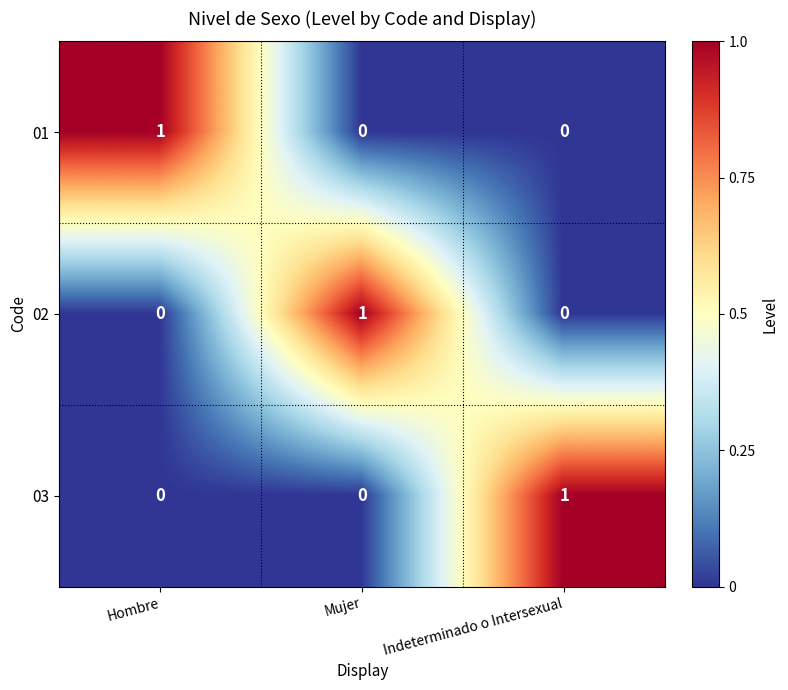

True or false: 02 has a value of 0 at Hombre.

True